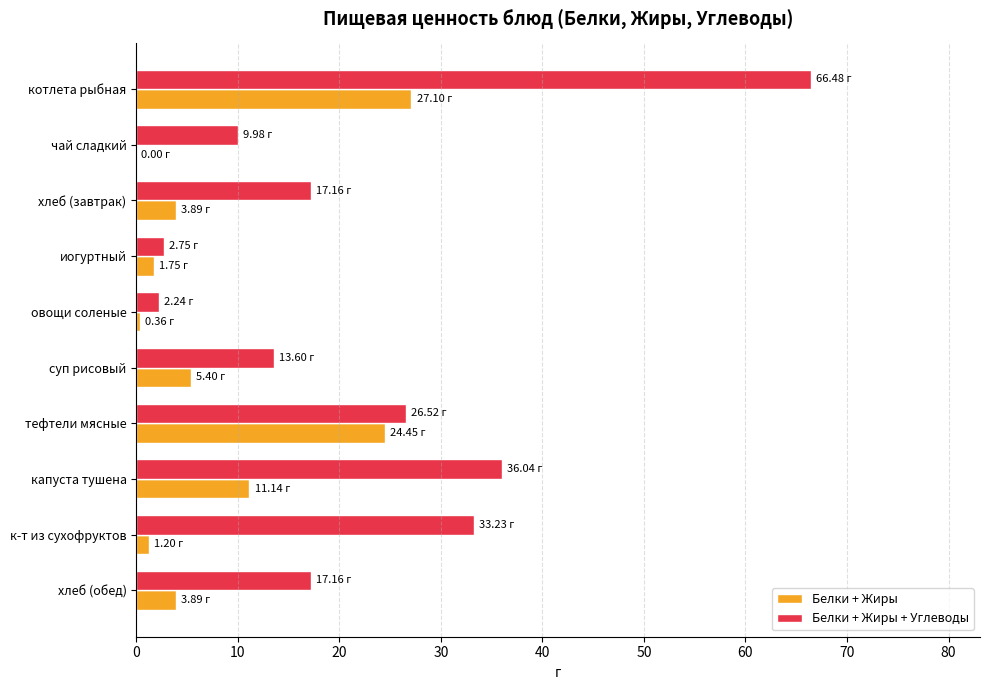

Between котлета рыбная and чай сладкий, which series saw the biggest shift?

Белки + Жиры + Углеводы